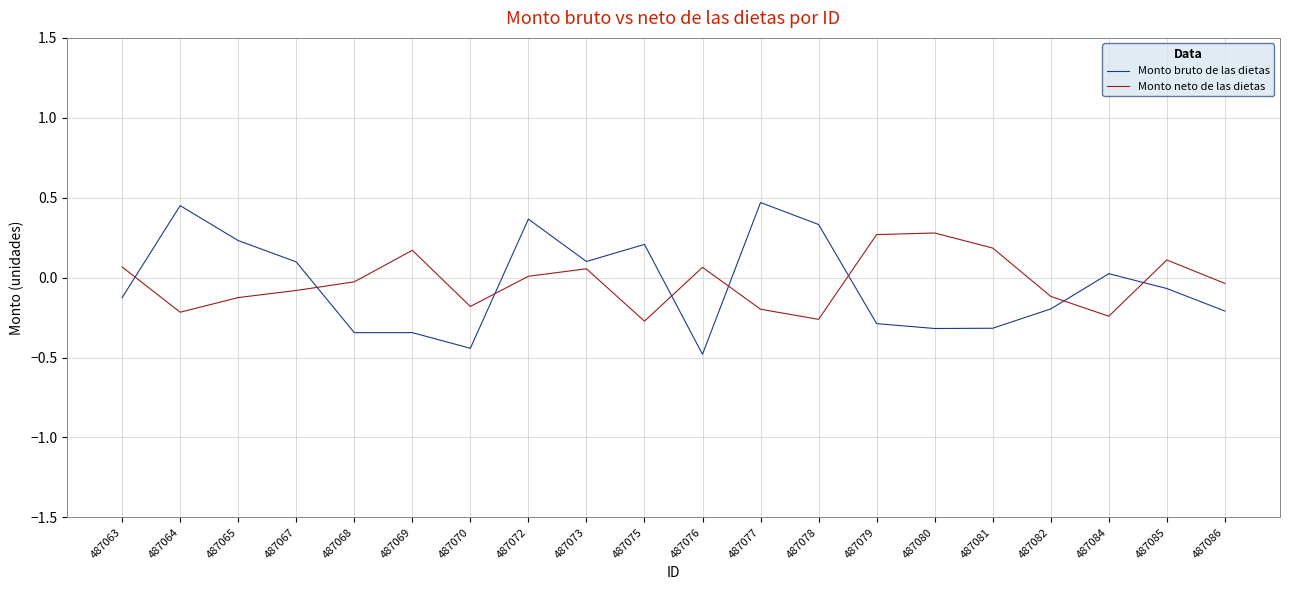

How many positive values does the Monto bruto de las dietas series have?

9